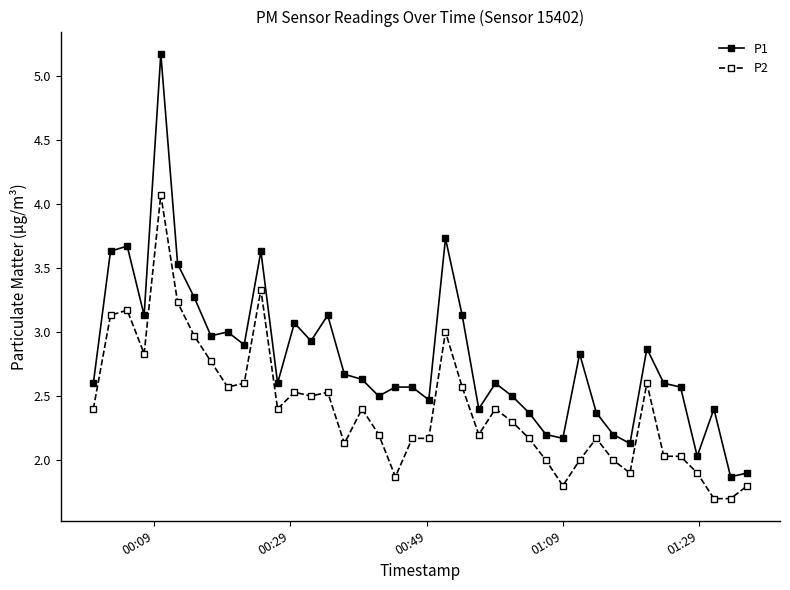

What is the greatest value displayed?

5.2